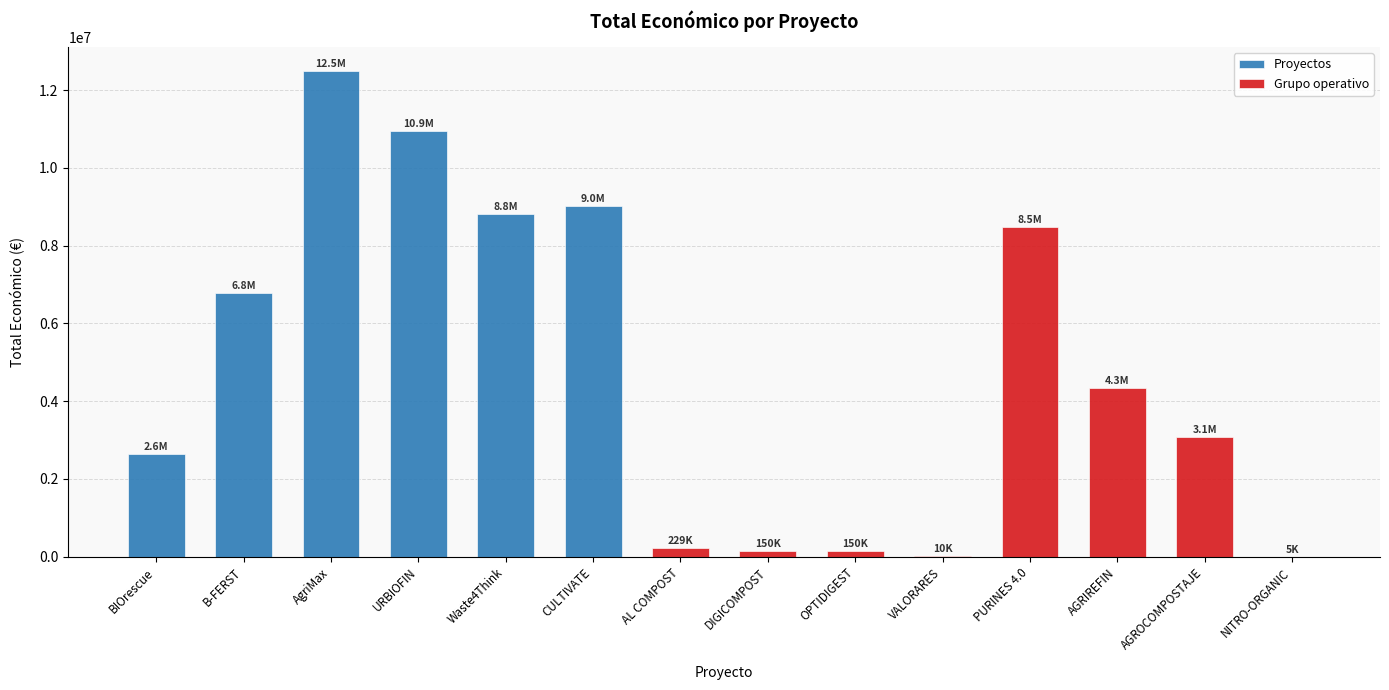

Reading left to right, what are all the values shown in this chart?

2635140	6787075	12484461	10946366	8818556	9025268	228516	150000	150000	9900	8484999	4337624	3079833	5000